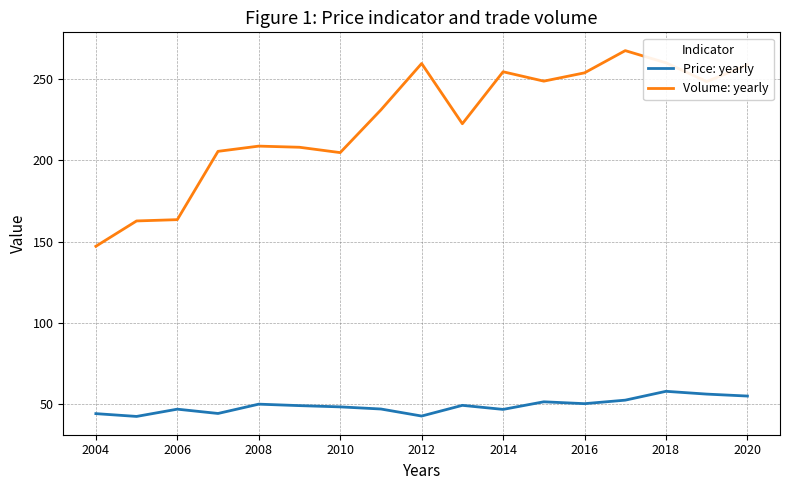

What are all the series names shown in the legend?

Price: yearly, Volume: yearly